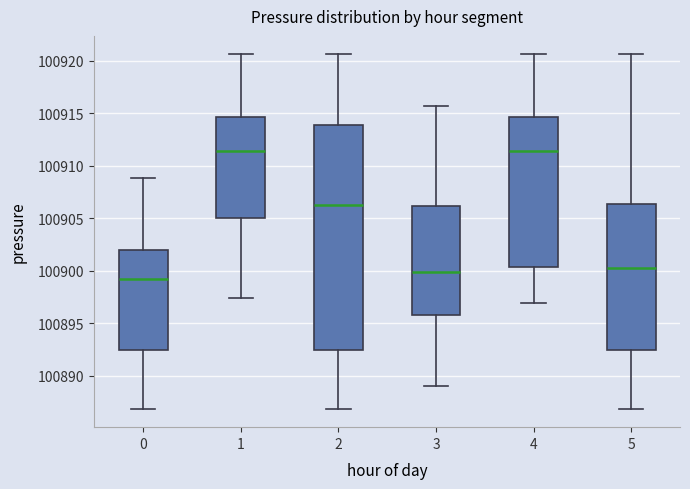

Reading left to right, read every box against the y-axis: the position of its median line, the range the box covers, and the ends of its whiskers. The values are not printed on the chart, so give them approximately, as read against the axis.

0: median 100899.0, box 100892.5 to 100902.0, whiskers 100887.0 to 100909.0
1: median 100911.5, box 100905.0 to 100914.5, whiskers 100897.5 to 100920.5
2: median 100906.5, box 100892.5 to 100914.0, whiskers 100887.0 to 100920.5
3: median 100900.0, box 100896.0 to 100906.0, whiskers 100889.0 to 100915.5
4: median 100911.5, box 100900.5 to 100914.5, whiskers 100897.0 to 100920.5
5: median 100900.5, box 100892.5 to 100906.5, whiskers 100887.0 to 100920.5